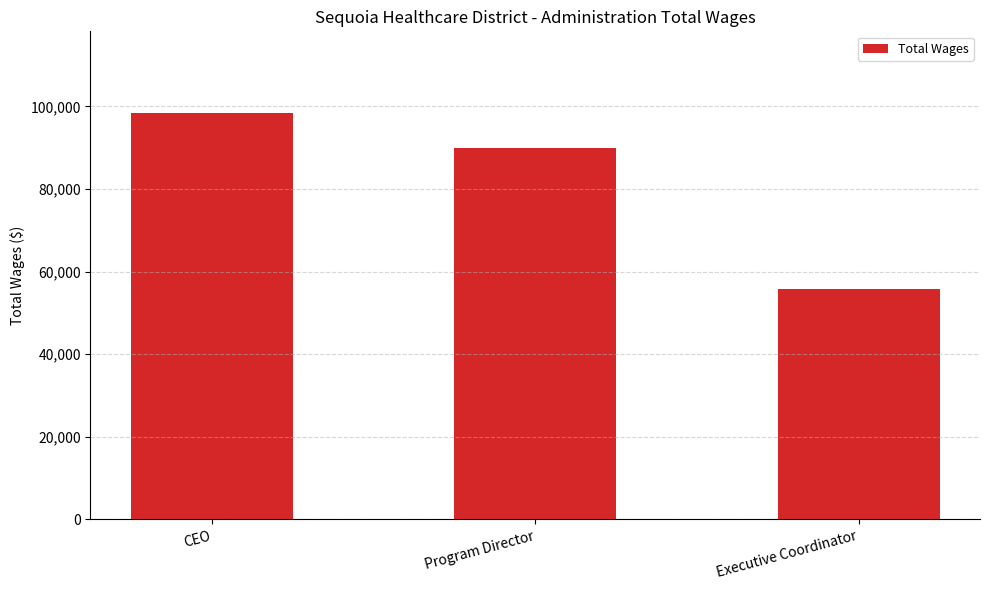

How many data points are less than 89926?

1